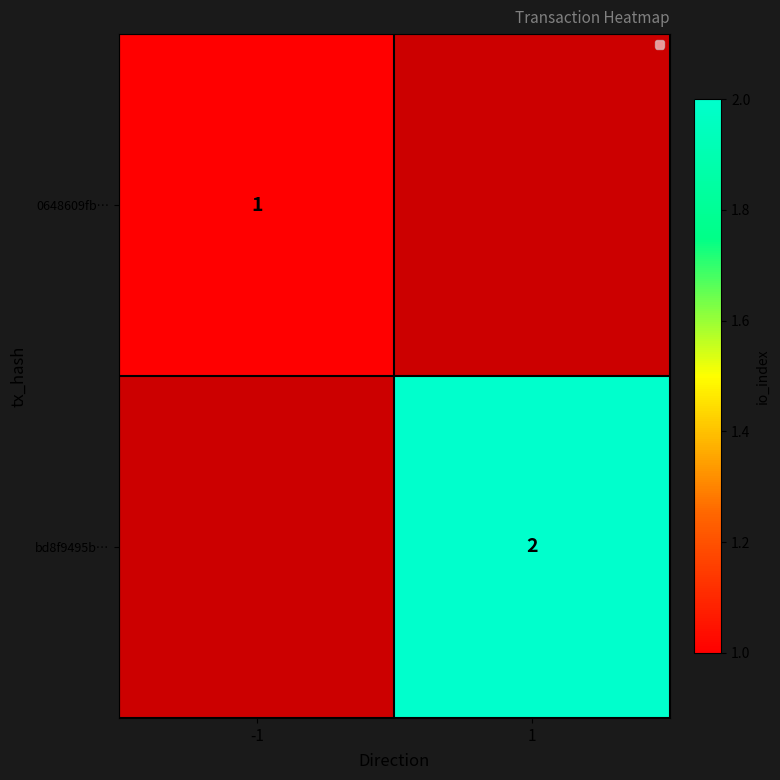

The value of bd8f9495b… at 1 is 2. True or false?

True